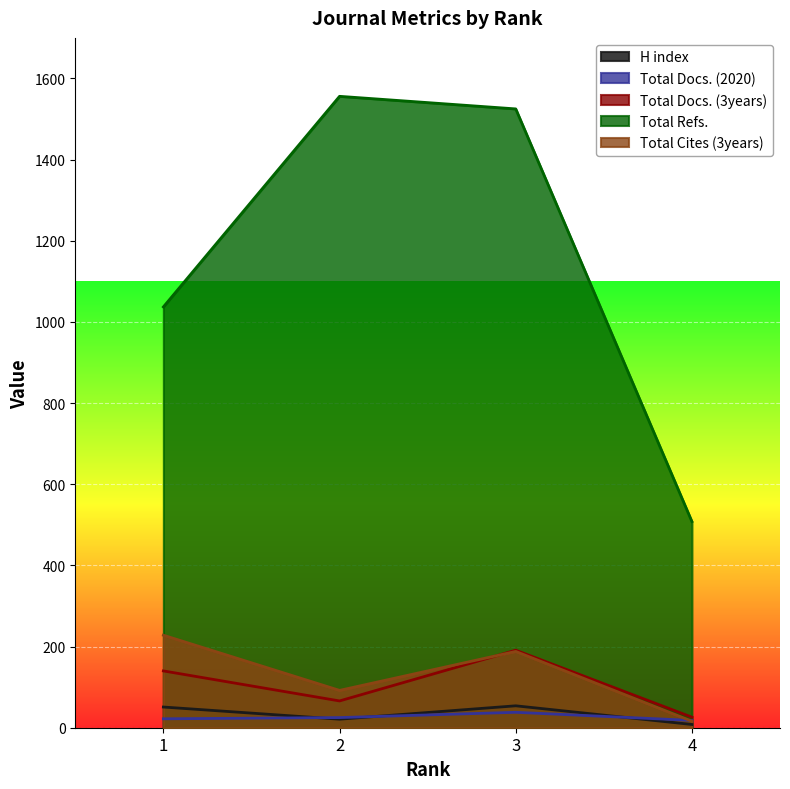

At which label does Total Refs. reach its minimum?

4